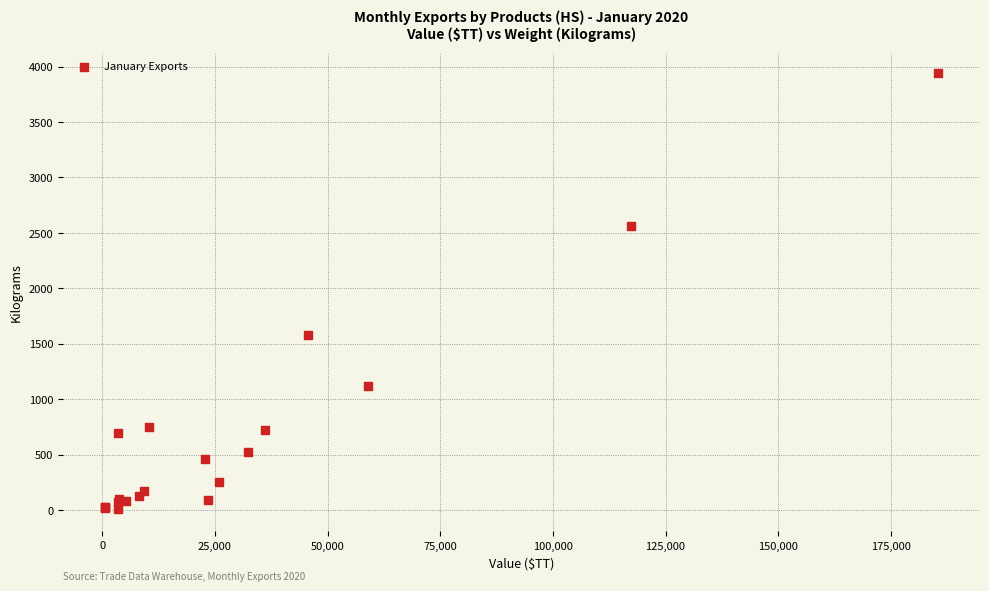

What Y value in the scatter plot is closest to 1972?

1579.1